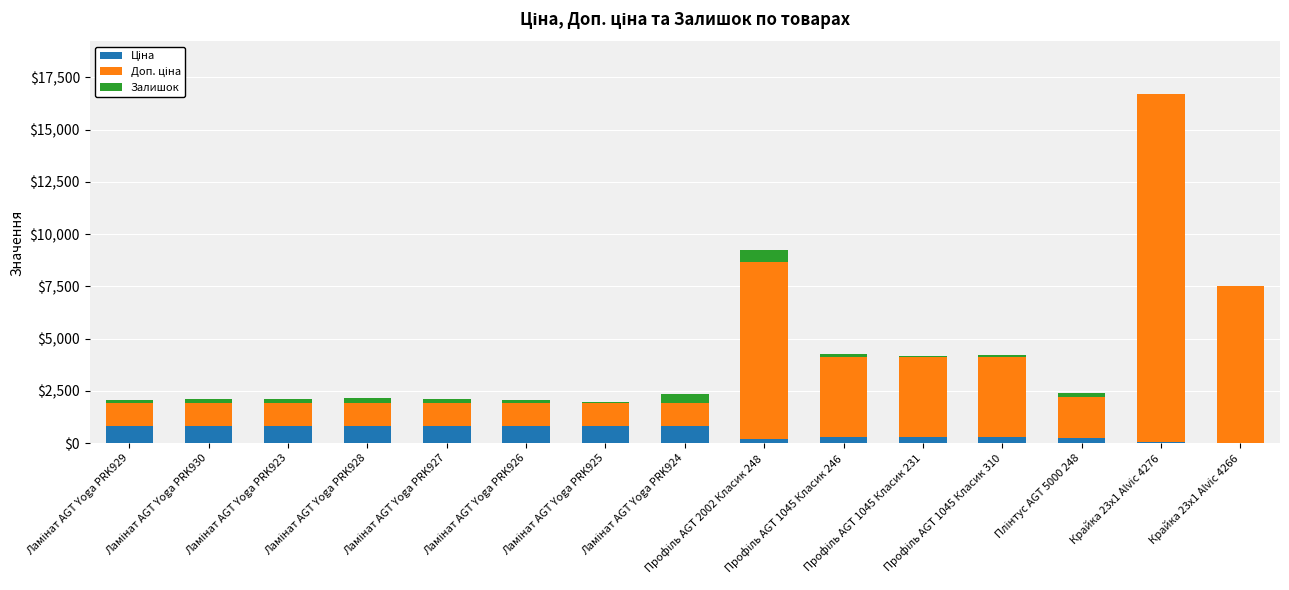

Which has a higher value, Ламінат AGT Yoga PRK926 or Ламінат AGT Yoga PRK928?

Ламінат AGT Yoga PRK926